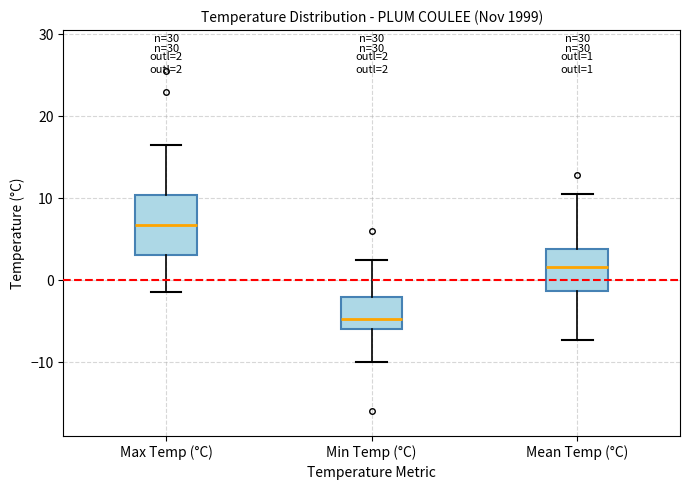

Which box is the tallest, from its lower edge to its upper edge?

Max Temp (°C)